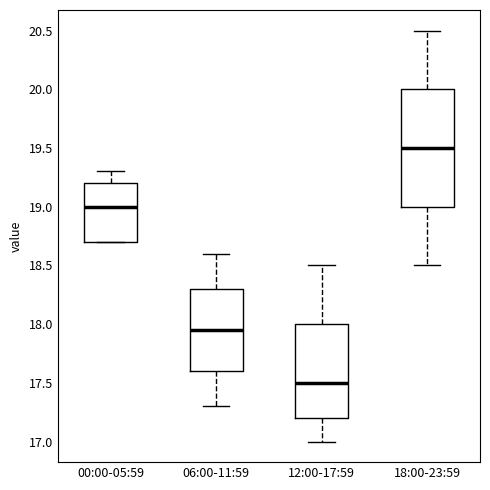

Reading left to right, transcribe this box plot: for each box, give where its median line is, the range the box spans, and where its two whiskers end, as read against the y-axis. The values are not printed on the chart, so give them approximately, as read against the axis.

00:00-05:59: median 19.00, box 18.70 to 19.20, whiskers 18.70 to 19.30
06:00-11:59: median 17.95, box 17.60 to 18.30, whiskers 17.30 to 18.60
12:00-17:59: median 17.50, box 17.20 to 18.00, whiskers 17.00 to 18.50
18:00-23:59: median 19.50, box 19.00 to 20.00, whiskers 18.50 to 20.50